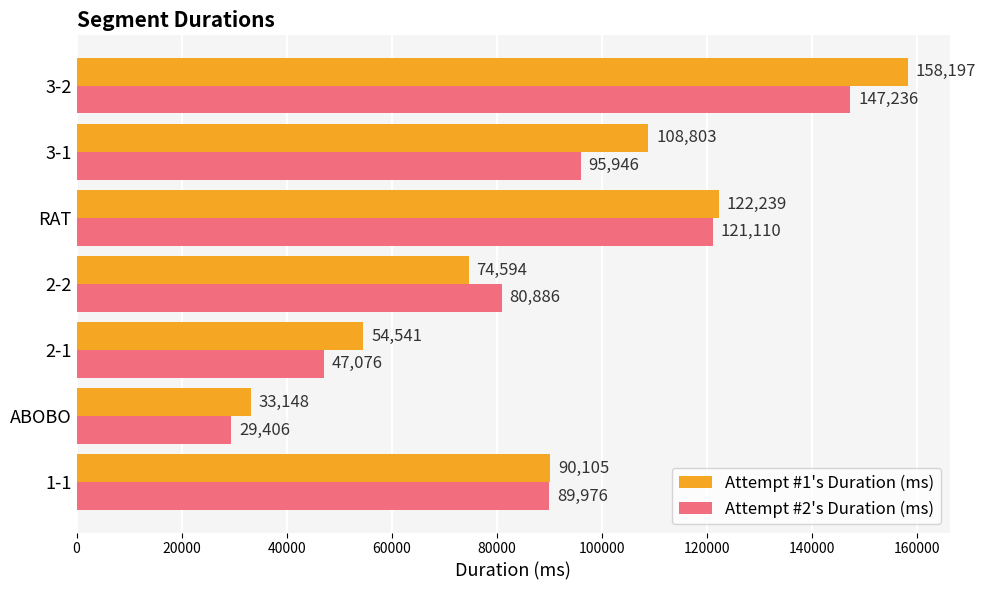

True or false: Attempt #1's Duration (ms) has a value of 74594 at 2-2.

True